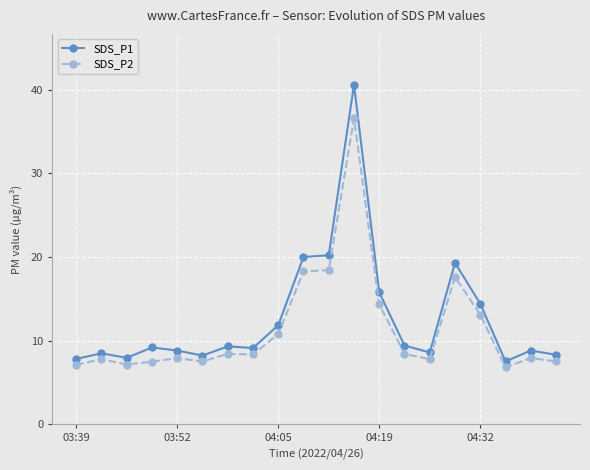

What is the minimum value for SDS_P2?

6.8